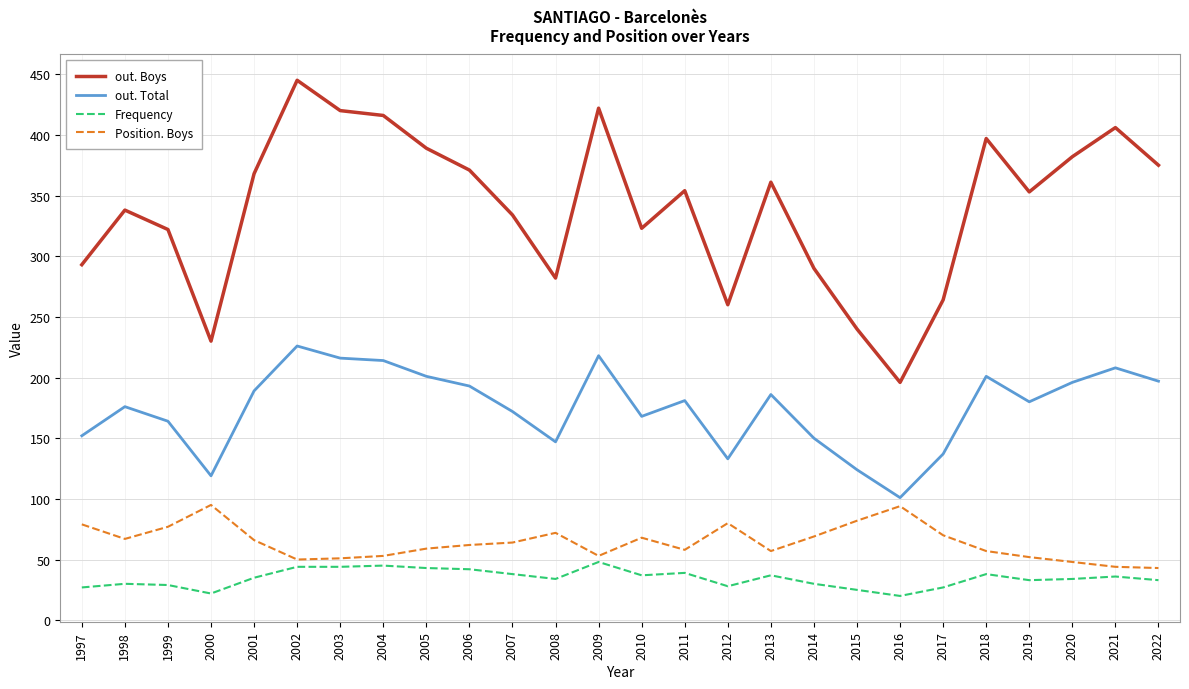

What is the approximate value of Frequency at 2018, to the nearest 10?

40